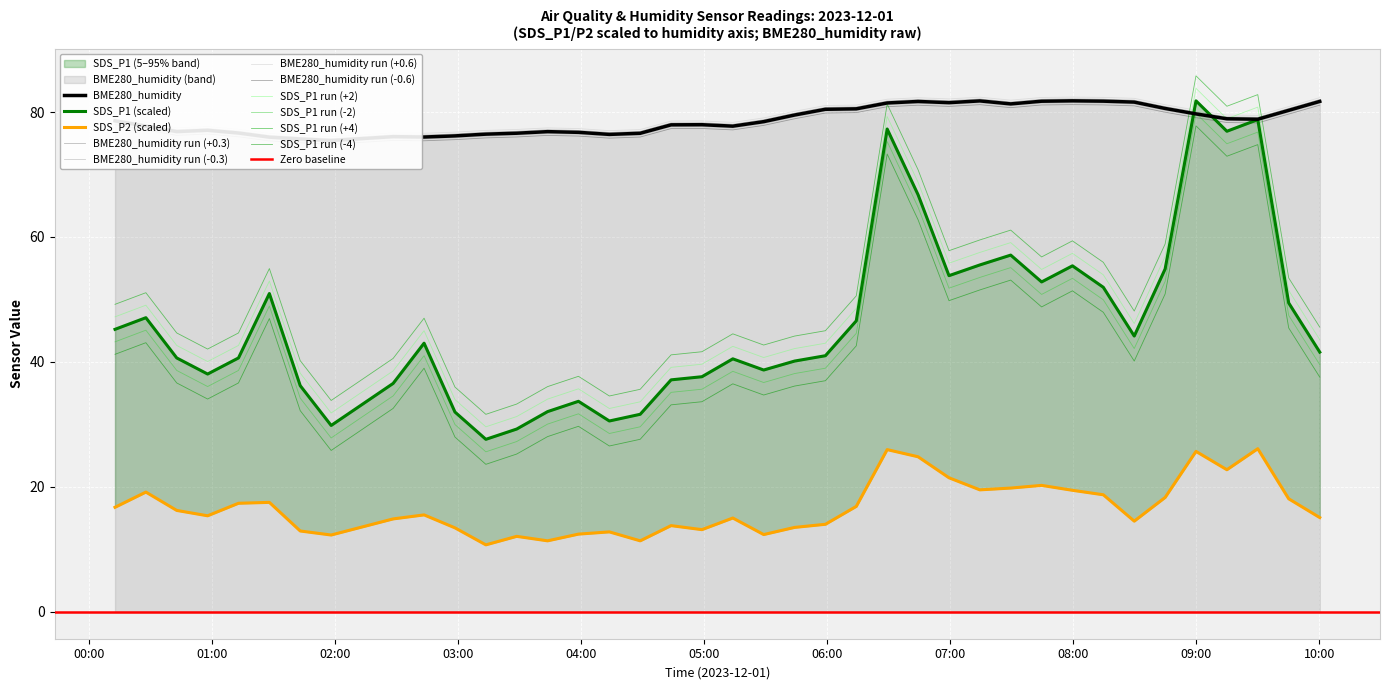

What is the difference between the maximum and minimum values in the BME280_humidity series?

6.4